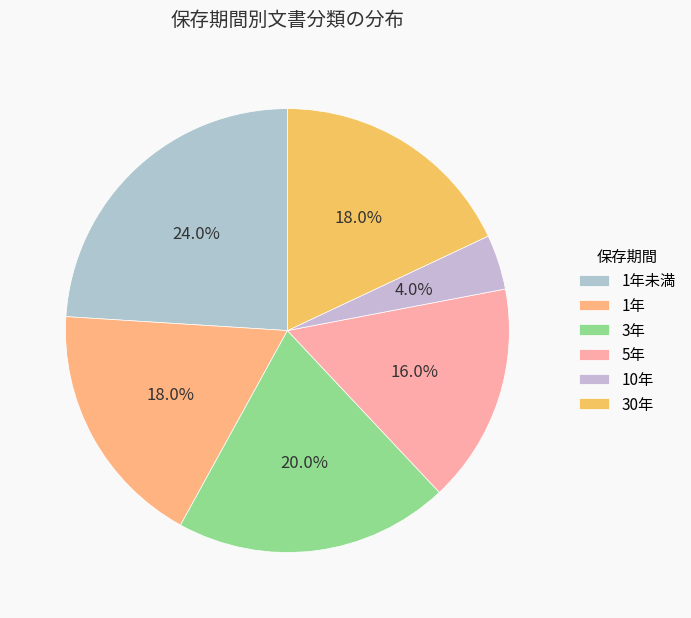

Count the number of slices in the pie.

6